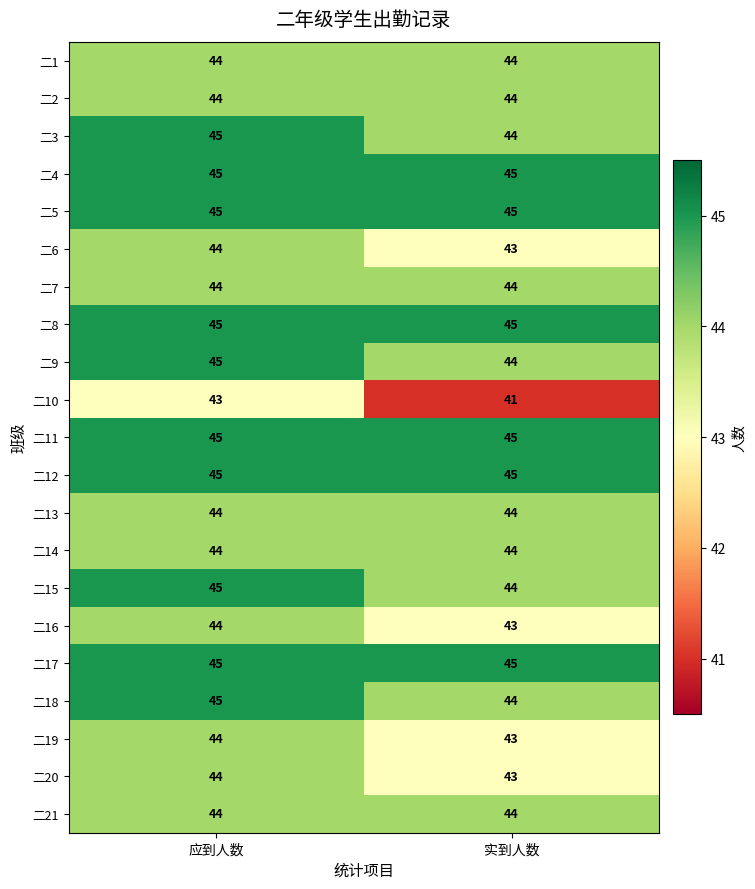

At which category is the sum across all series the highest?

应到人数